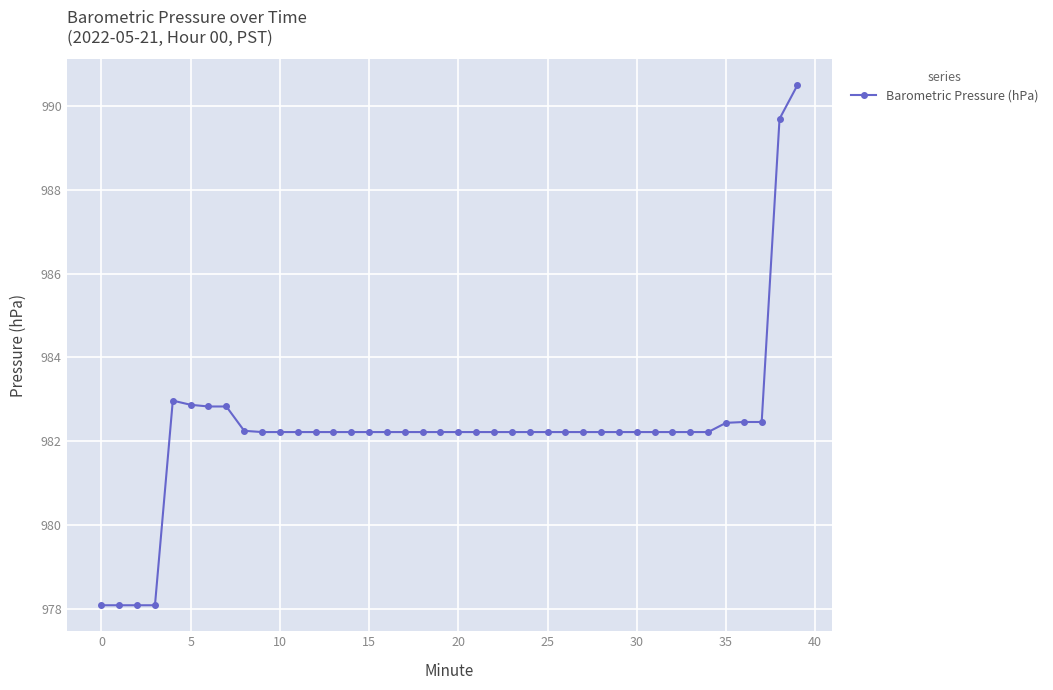

What is the sum of all values?

39291.4